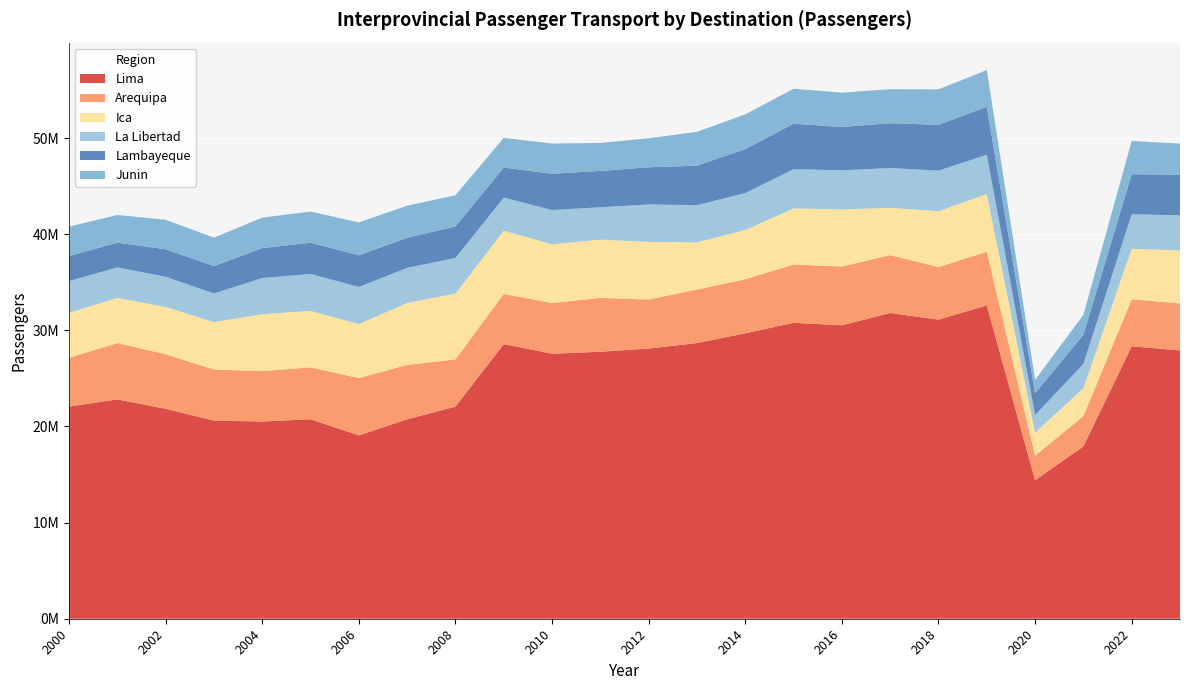

Reading left to right, extract all data points from this chart.

Lima: 22068944	22818522	21841673	20610296	20519002	20752293	19070663	20749020	22067910	28568346	27572861	27775138	28107738	28678799	29695892	30787672	30529679	31808628	31115061	32599378	14407247	17930263	28342912	27911934
Arequipa: 5091364	5861522	5672216	5305811	5243781	5399615	5967021	5658323	4912899	5217018	5271549	5605496	5102699	5567871	5627301	6060861	6112007	6019458	5471967	5579800	2552288	3146153	4895410	4894810
Ica: 4658808	4705976	4922923	4944975	5919858	5878922	5619261	6445748	6839674	6588479	6113347	6058973	5993502	4902313	5115785	5832165	5940047	4924219	5807327	6004670	2404407	2912742	5248166	5505341
La Libertad: 3314250	3162297	3139892	2980628	3761090	3834948	3863248	3644918	3713718	3429926	3560604	3363146	3900040	3875980	3850006	4086968	4065978	4134931	4222954	4087754	1832744	2513407	3598903	3657886
Lambayeque: 2594984	2582311	2861867	2845234	3117197	3253174	3290273	3145650	3273417	3138789	3776822	3786610	3862047	4114207	4575073	4740123	4508732	4662941	4770535	4983549	2269583	3038643	4157363	4228482
Junin: 3062672	2874361	3065994	2954739	3170309	3244488	3422073	3324977	3251897	3083144	3140834	2912659	3017659	3515536	3607066	3630848	3574399	3544296	3687461	3826325	1383021	2073356	3457350	3233096